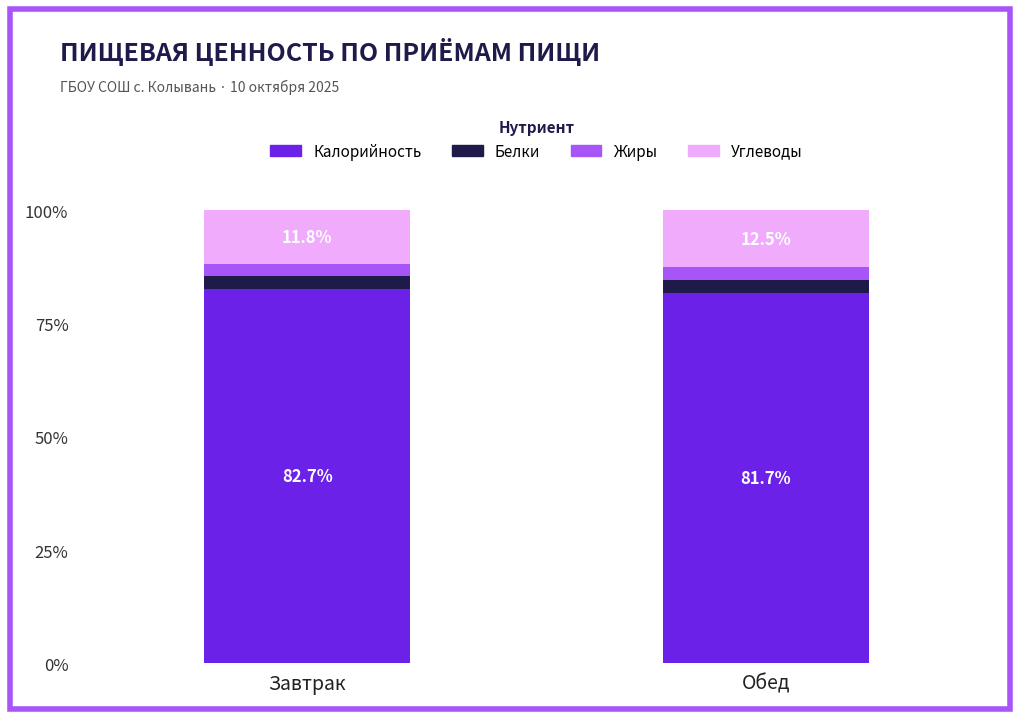

What is the maximum value for Калорийность?

82.7